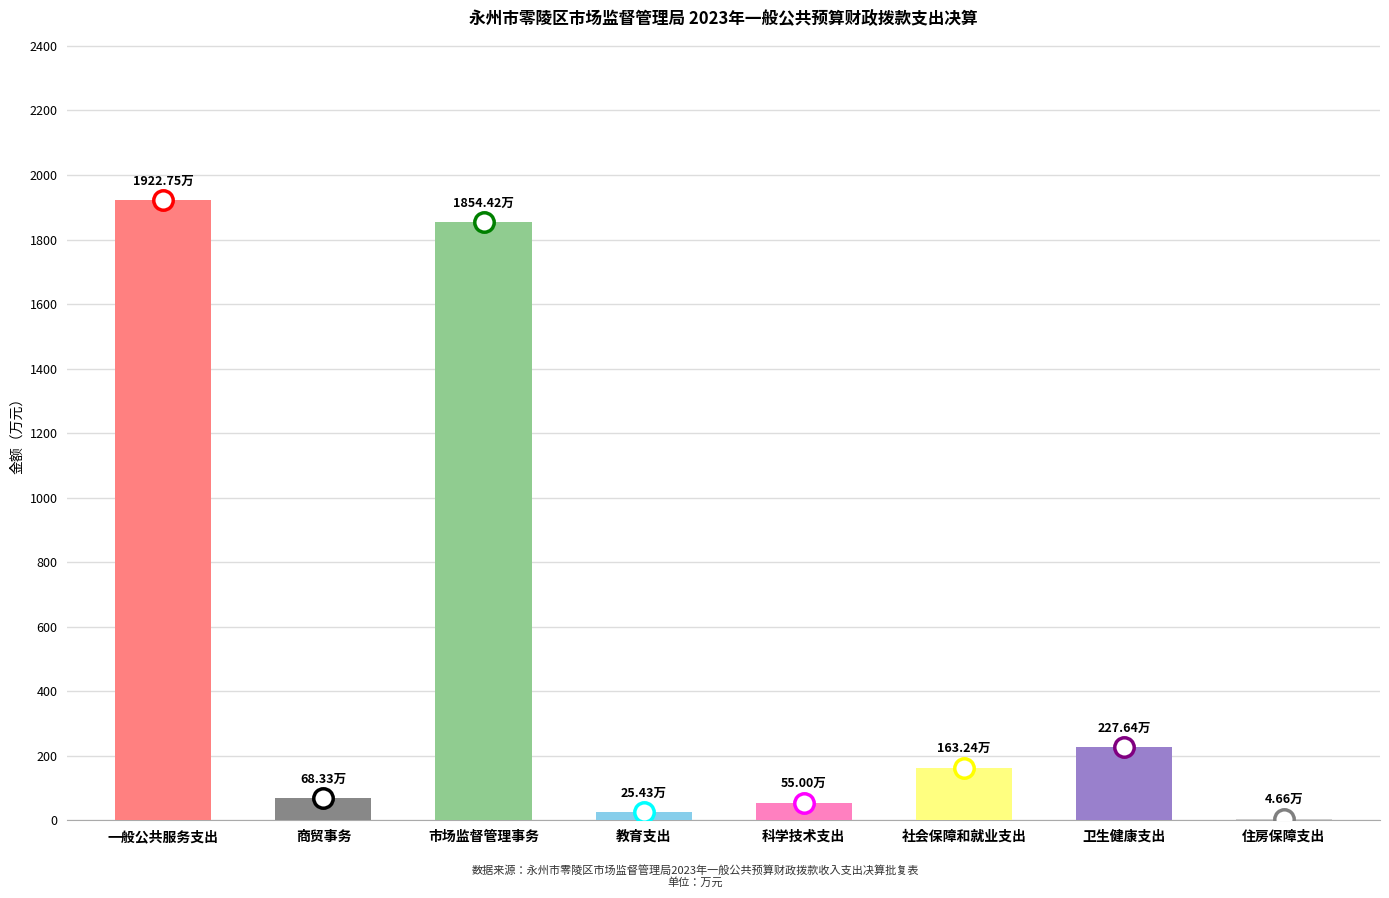

What is the minimum value for 本年支出合计?

4.7